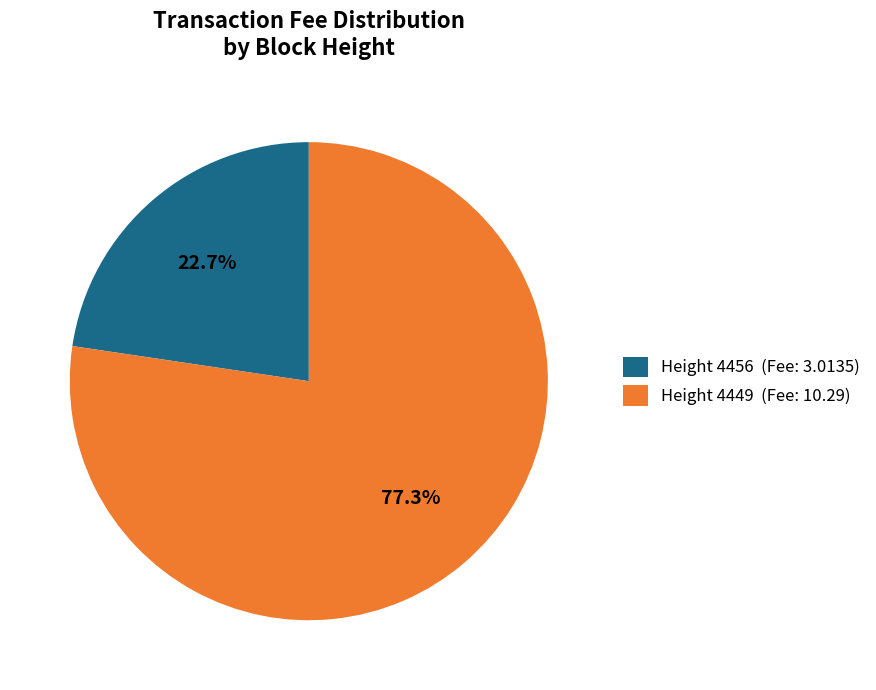

True or false: Height 4449 accounts for 77% of the total.

True